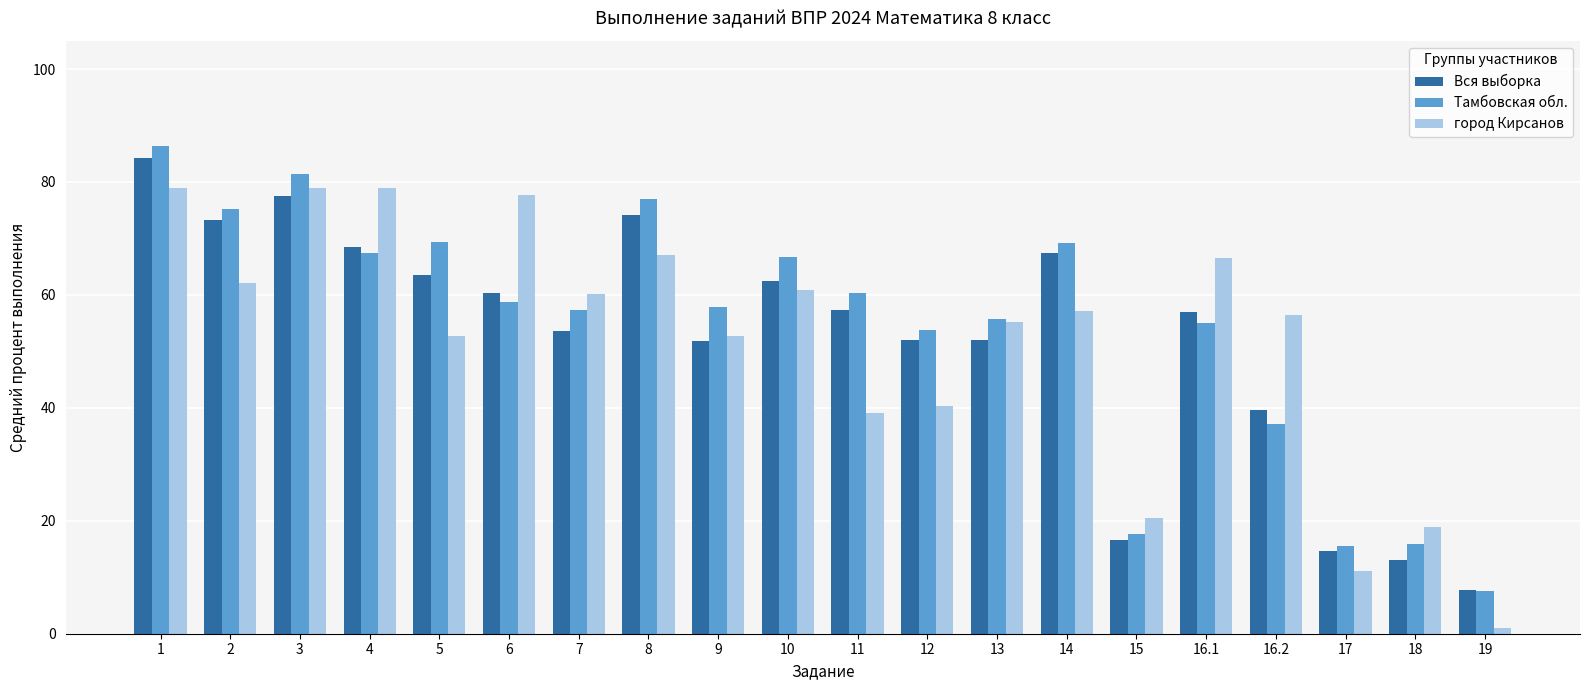

What is the average value of the город Кирсанов series?

51.8